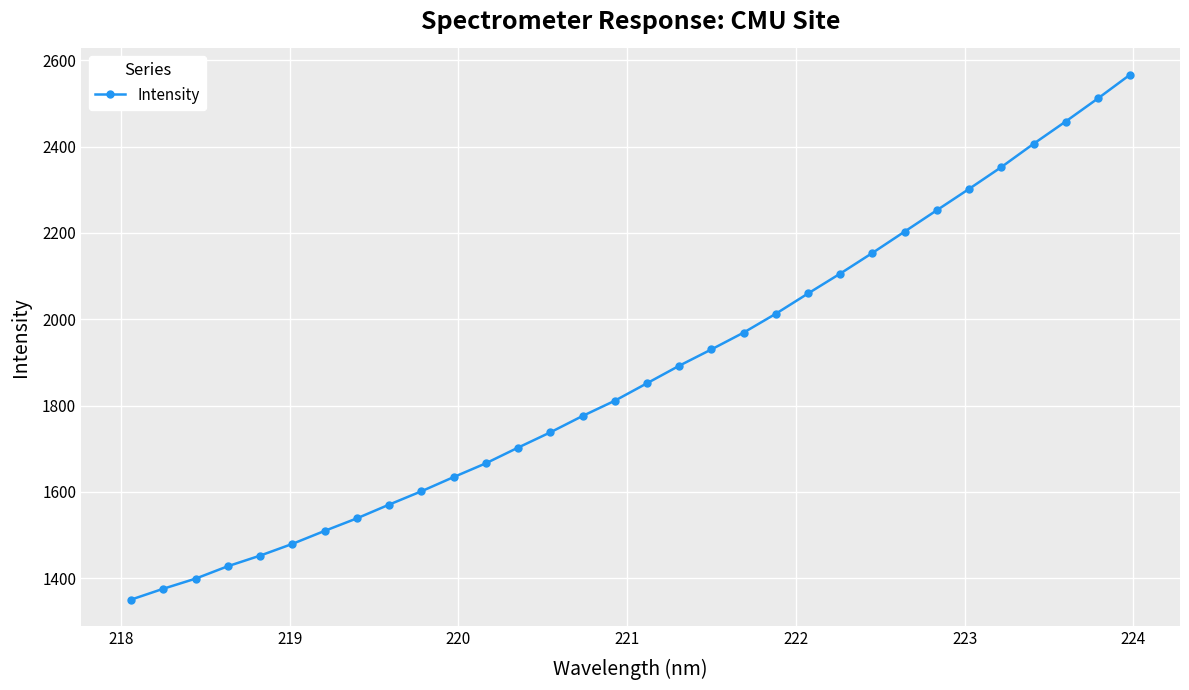

What is the maximum value shown in the chart?

2566.7